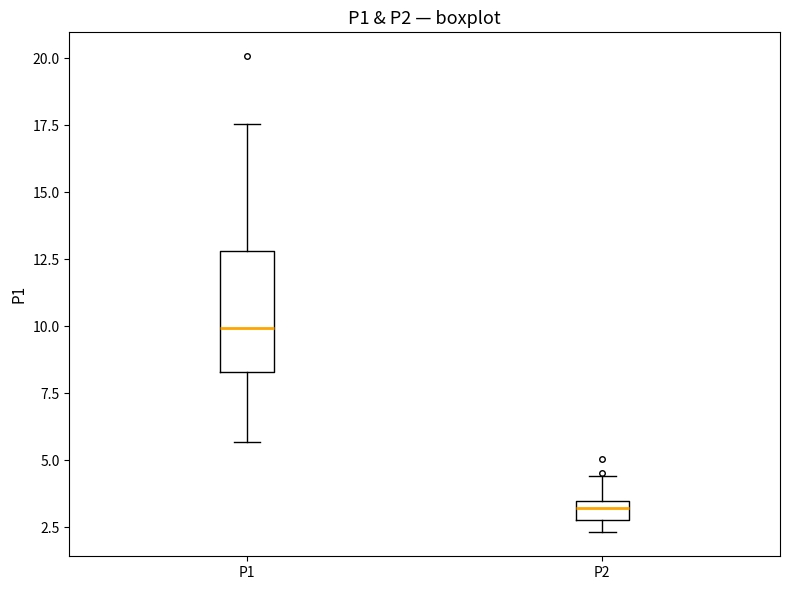

Which box is the tallest, from its lower edge to its upper edge?

P1